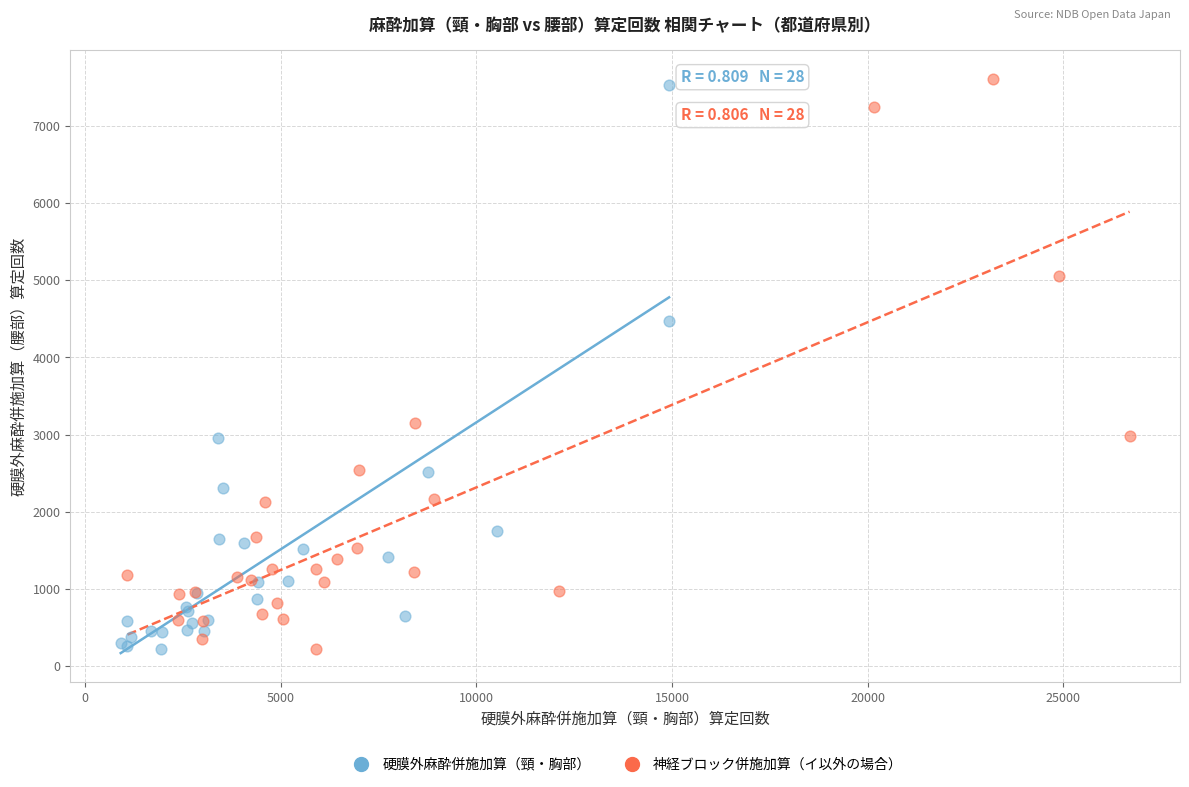

What are all the series names shown in the legend?

硬膜外麻酔併施加算（頸・胸部）, 神経ブロック併施加算（イ以外の場合）